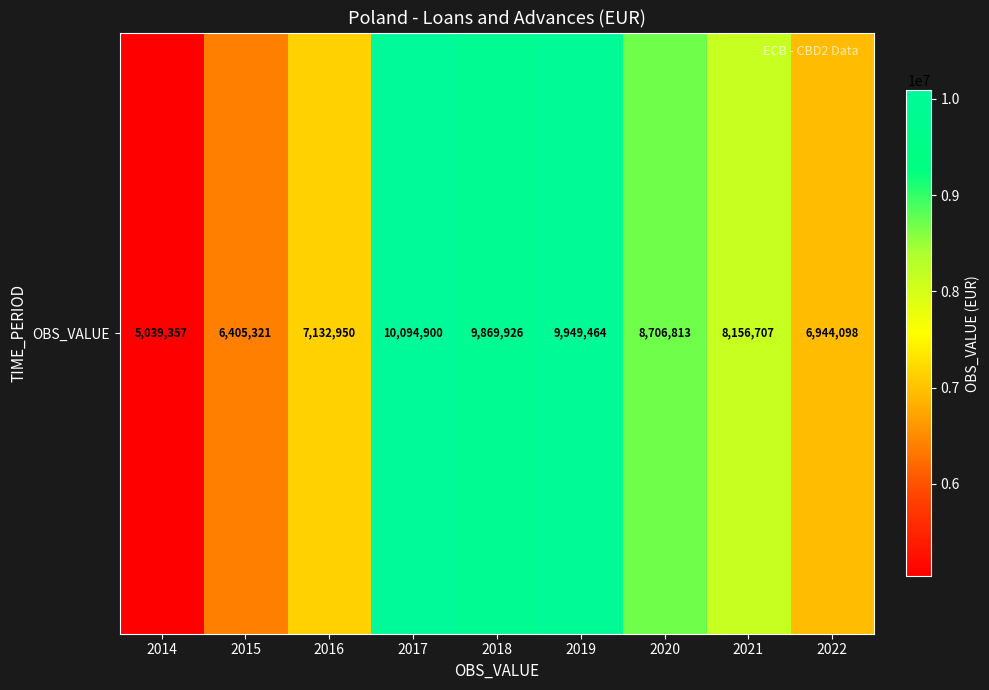

True or false: the data shows 2332123 at 2019.

False